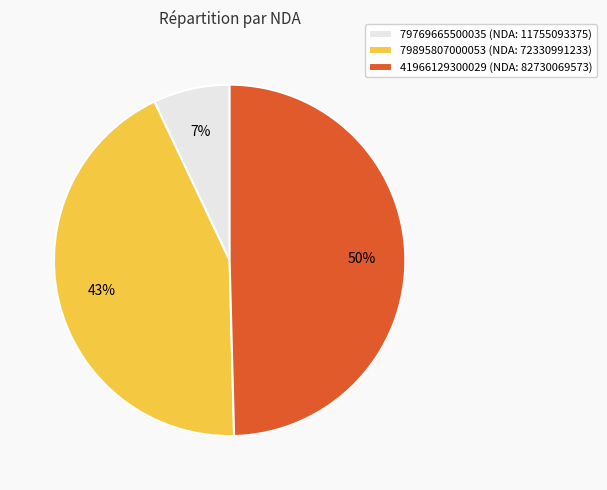

Is the sum of 41966129300029 and 79895807000053 greater than half?

Yes